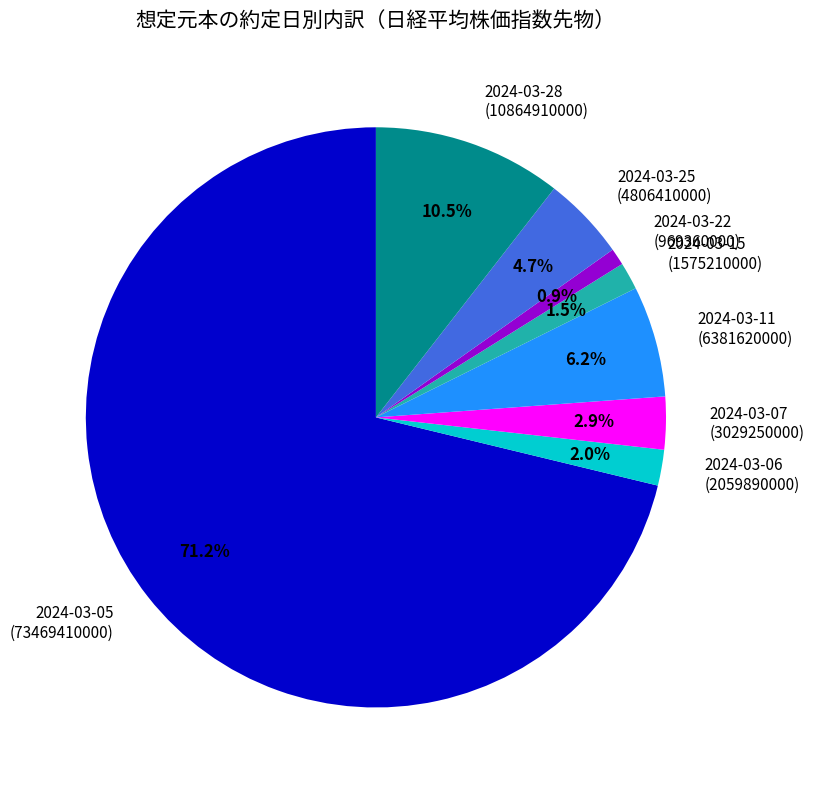

What is the ratio of the value at 2024-03-05 (73469410000) to the value at 2024-03-22 (969360000)?

75.8